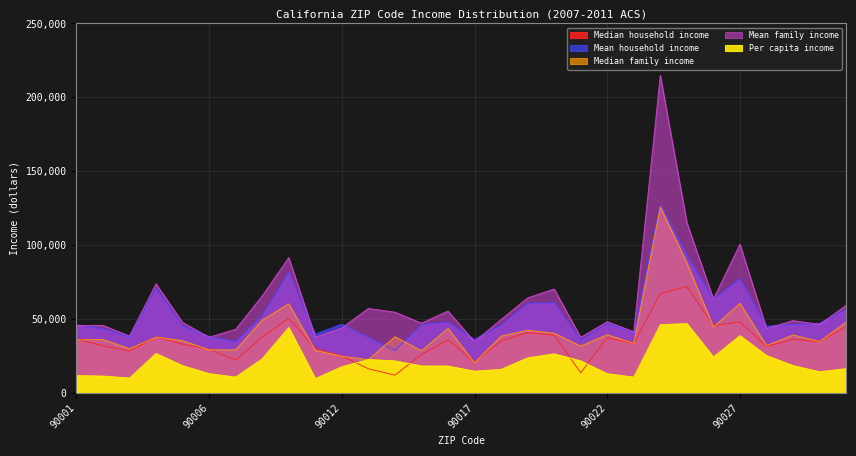

Count the number of data series in this chart.

5